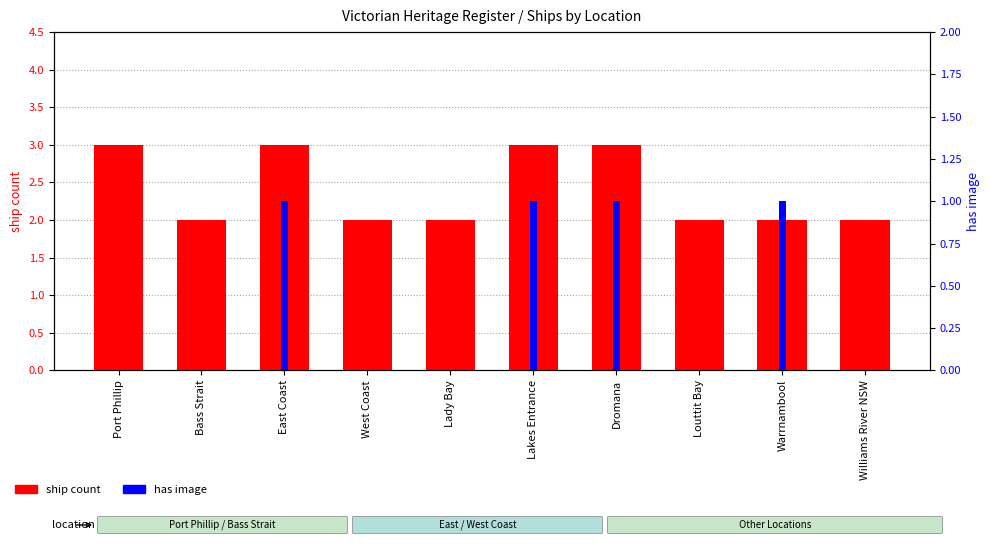

Does the chart contain any negative values?

No